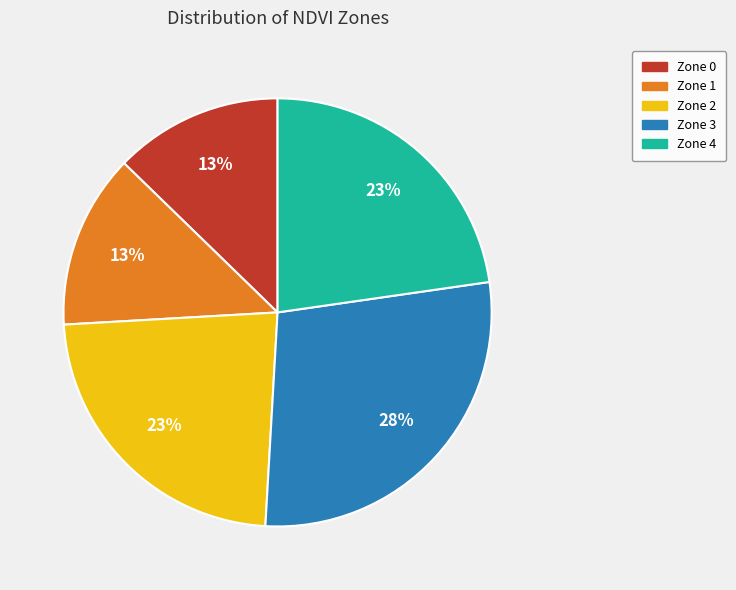

Between Zone 3 and Zone 2, which is larger?

Zone 3